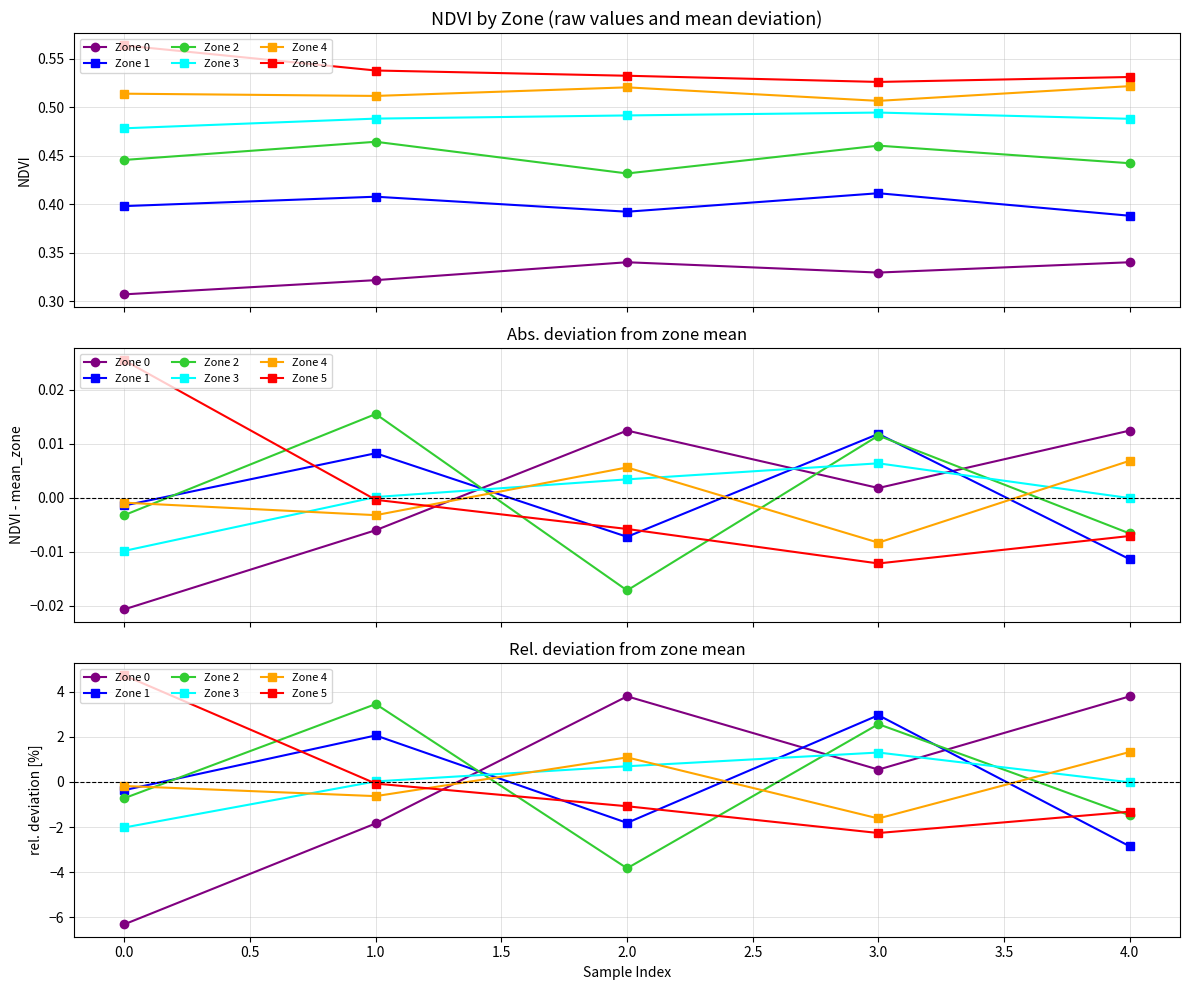

Which series ends up on top after the final intersection of Zone 0 and Zone 5?

Zone 0